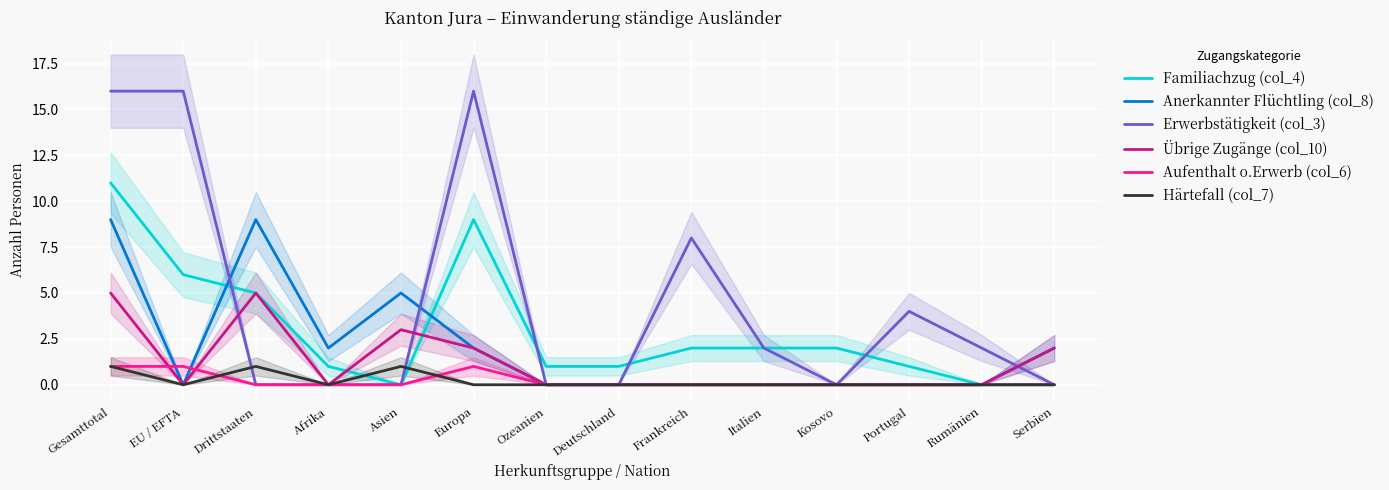

True or false: Übrige Zugänge (col_10) has a value of 0 at Frankreich.

True